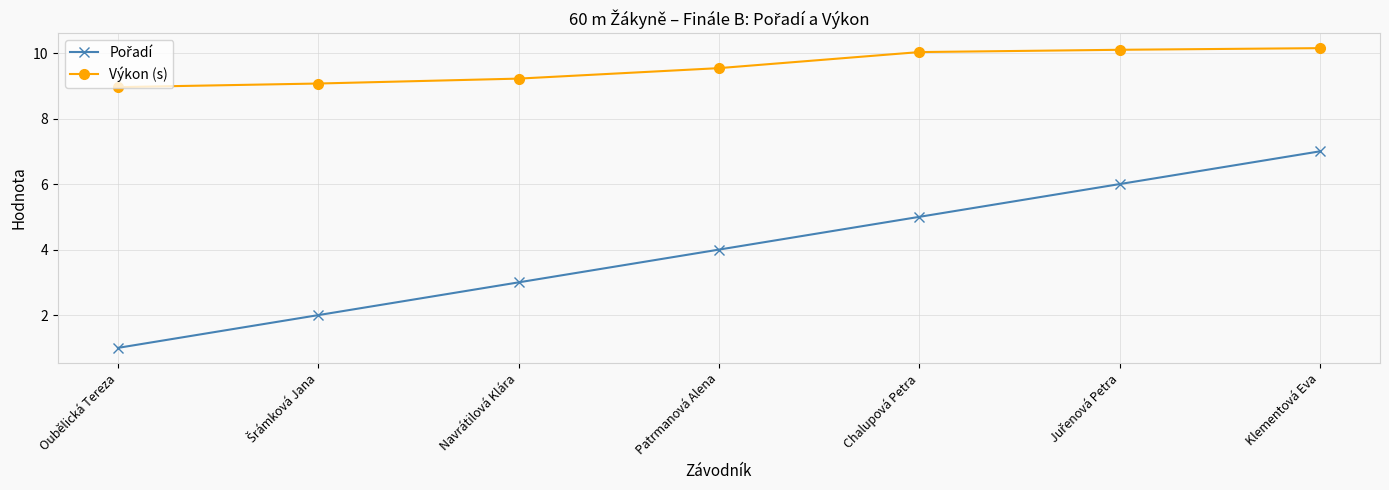

True or false: Výkon (s) has a value of 10.2 at Klementová Eva.

True